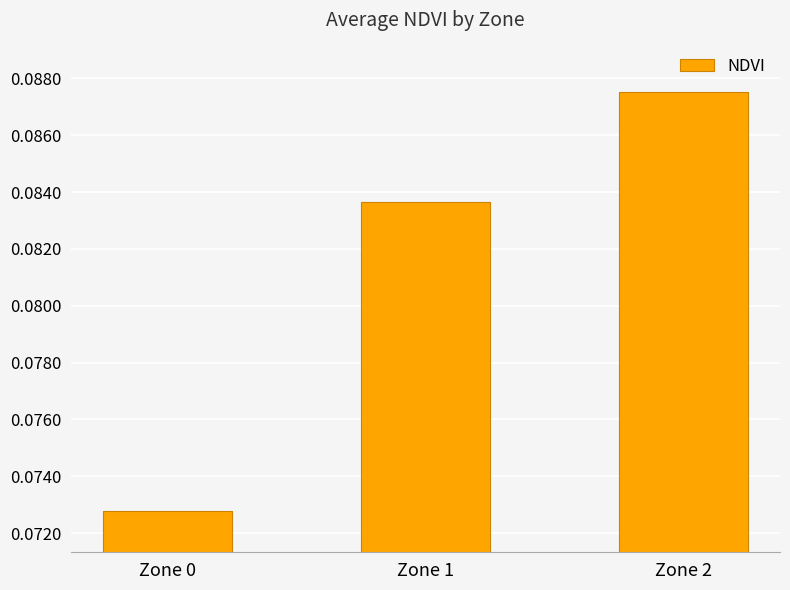

Rank the categories by value from lowest to highest.

Zone 0, Zone 1, Zone 2